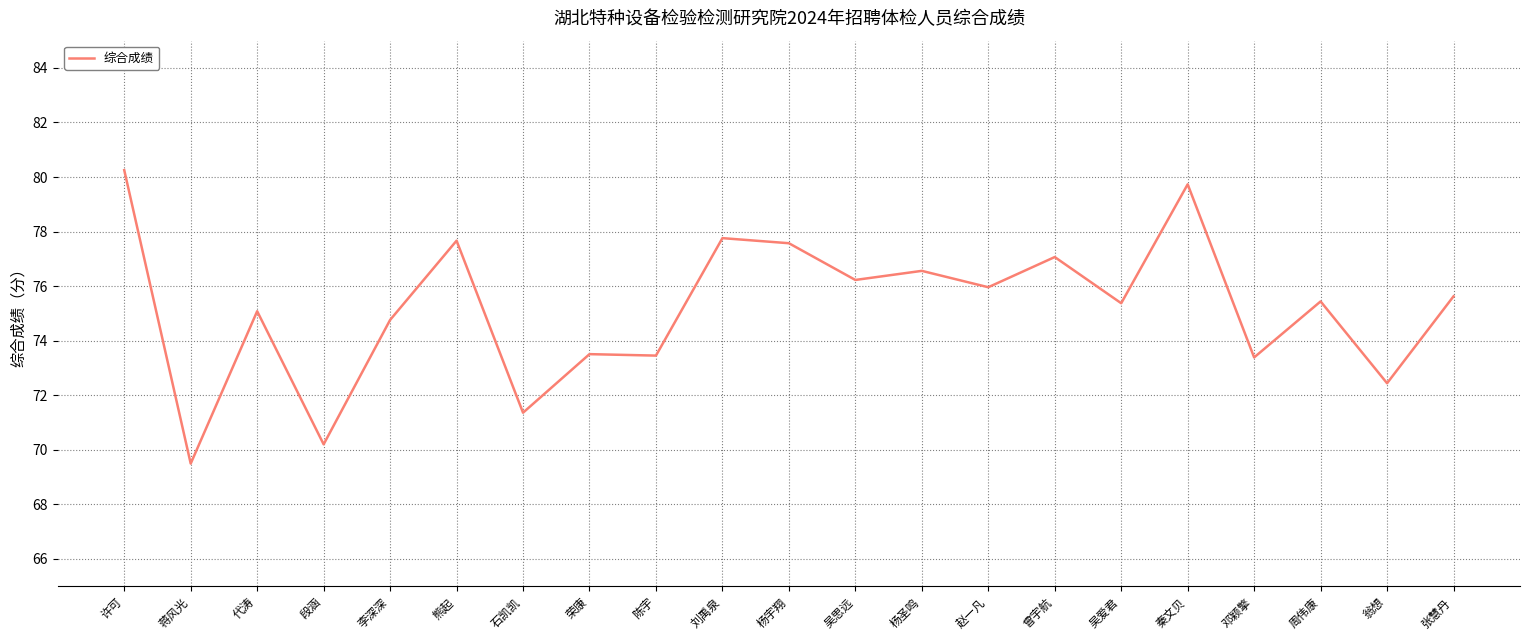

Which label corresponds to the largest value in the chart?

许可